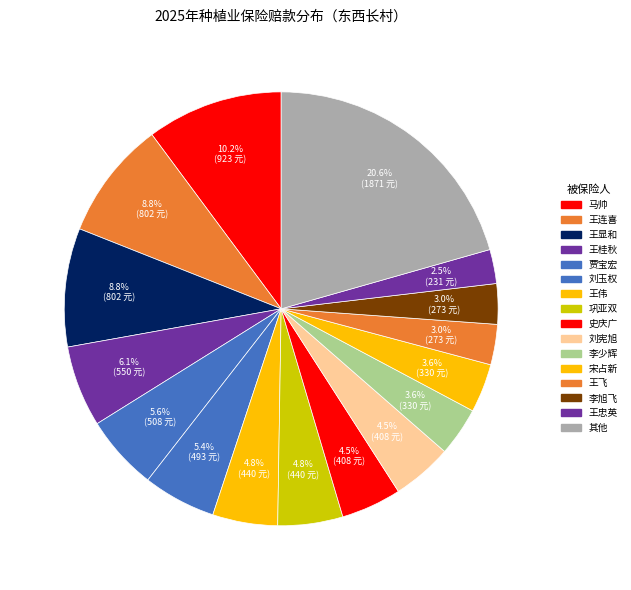

How many segments does this pie chart have?

16